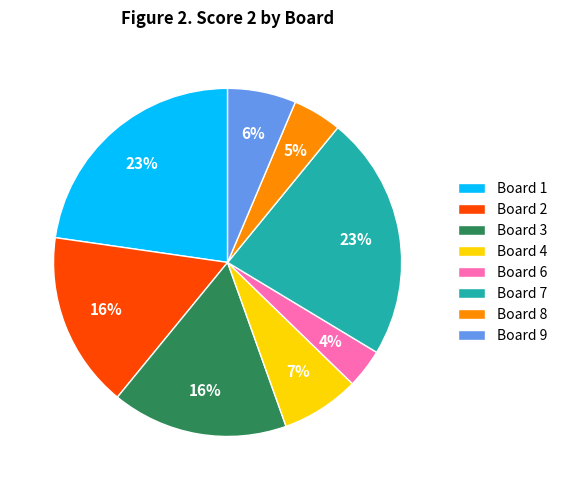

Is the sum of Board 1 and Board 8 greater than half?

No